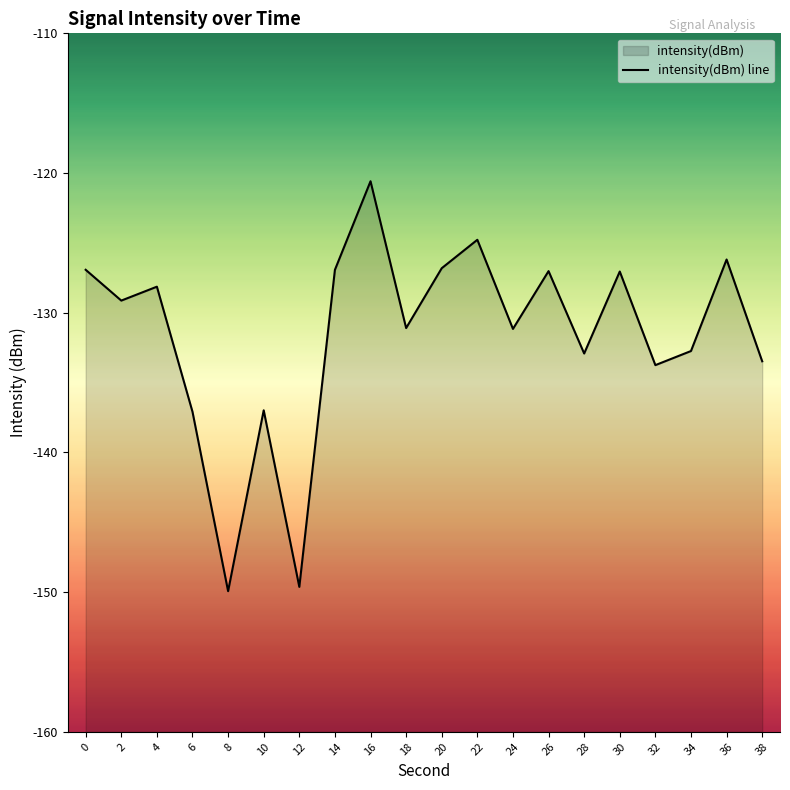

Reading left to right, what are all the values shown in this chart?

-126.9	-129.1	-128.1	-137.1	-149.9	-137.0	-149.6	-126.9	-120.6	-131.1	-126.8	-124.8	-131.2	-127.0	-132.9	-127.1	-133.8	-132.7	-126.2	-133.5